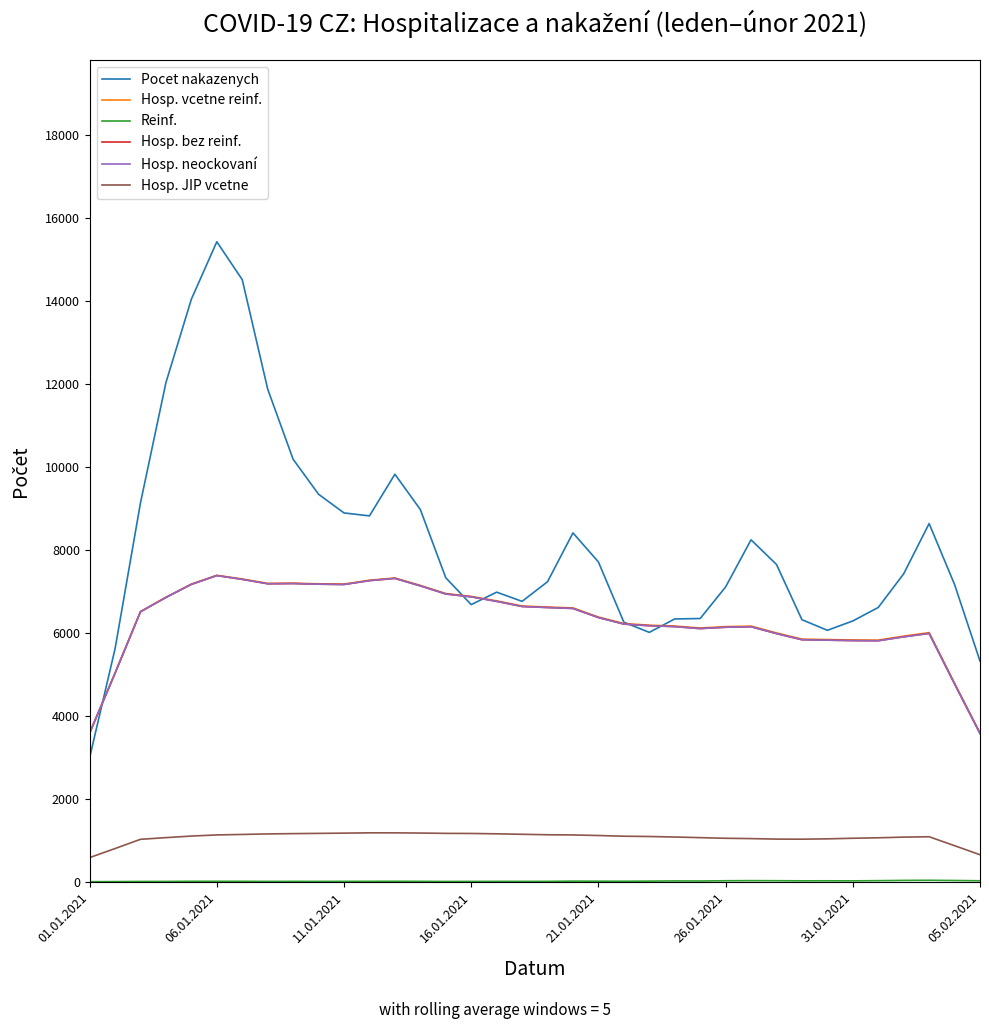

True or false: Hosp. neockovaní and Hosp. JIP vcetne intersect in this chart.

False